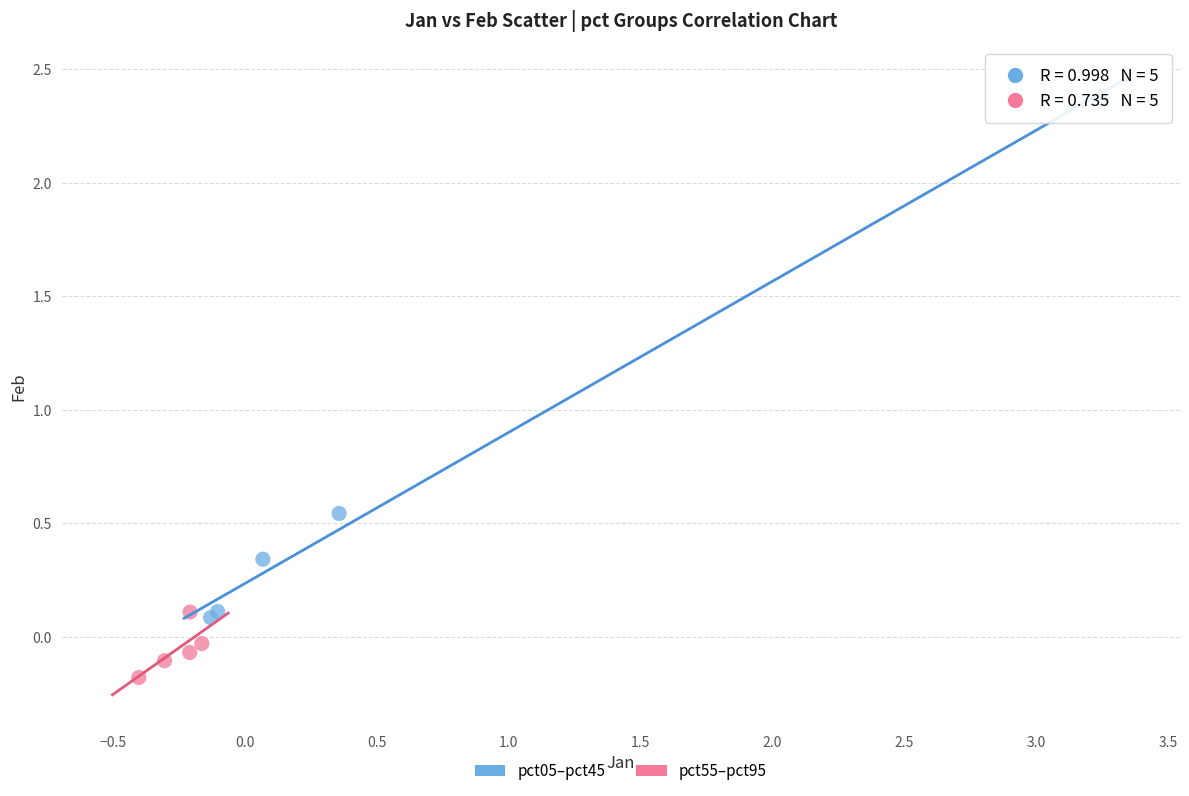

Which series contains the lowest Y value?

pct55–pct95